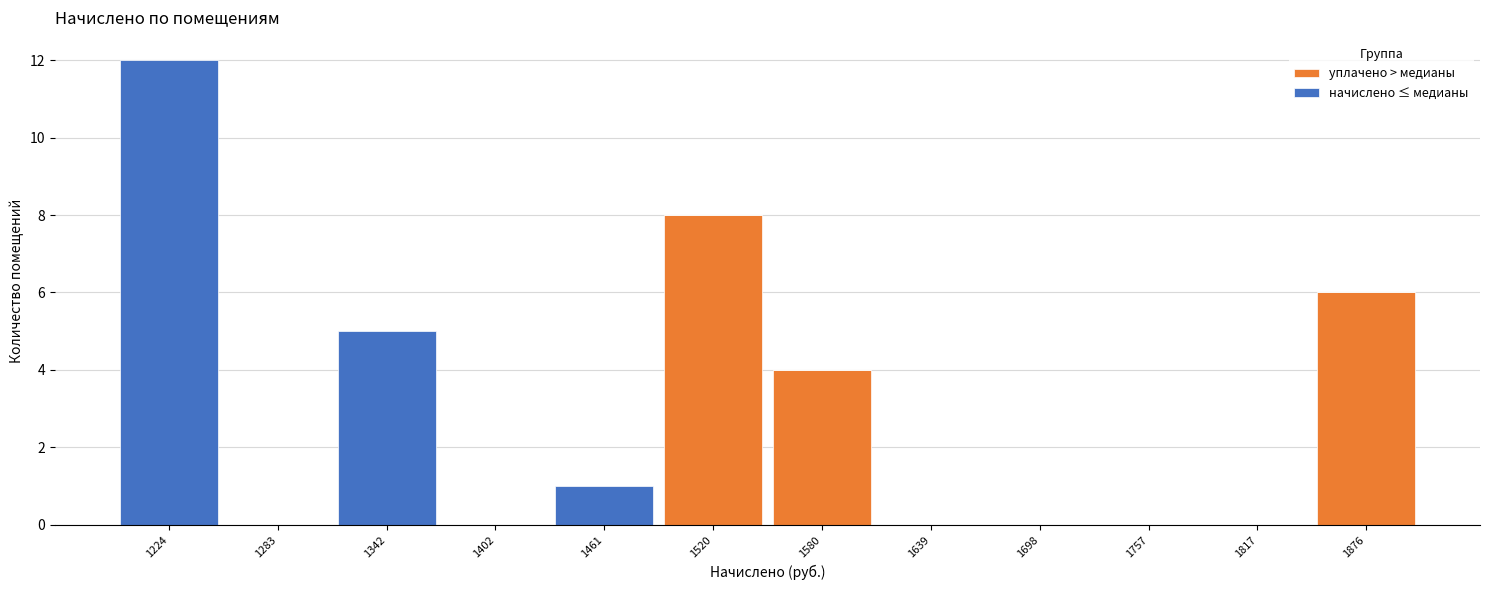

What is the total height of the stacked bar covering 1550 to 1610 on the x-axis? Neither the bar edges nor the heights are printed on the chart, so give them approximately, as read against the axes.

4